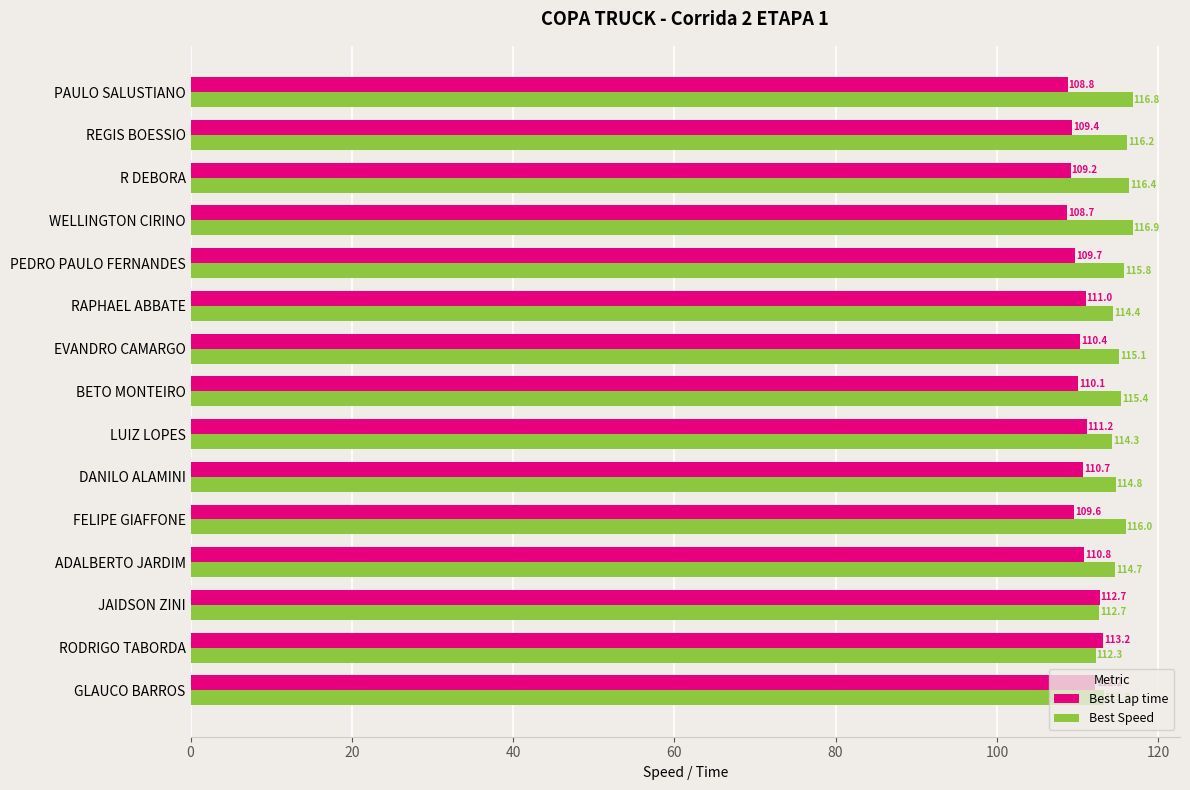

What is the difference between the highest and lowest values at R DEBORA?

7.2